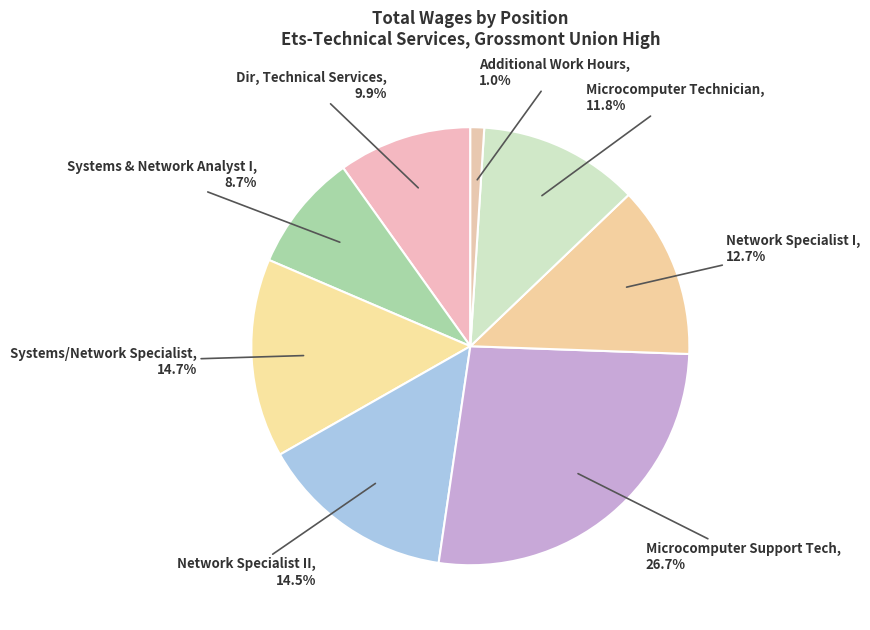

How many segments does this pie chart have?

8